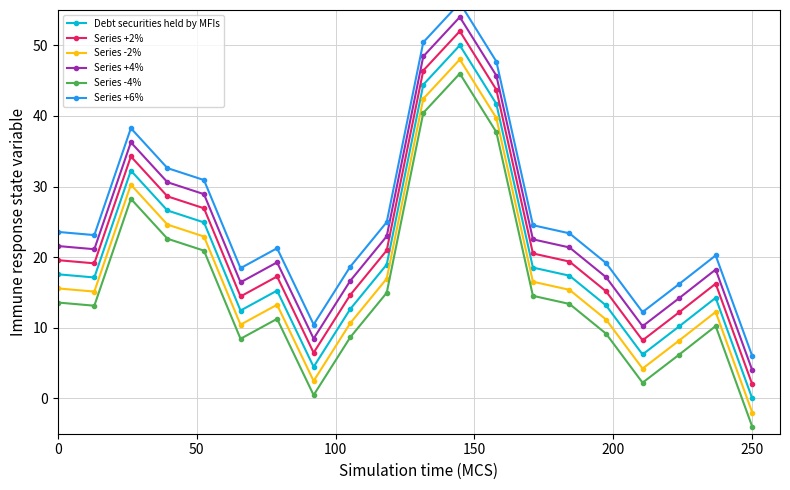

Is this an area chart (filled region under the line)?

No